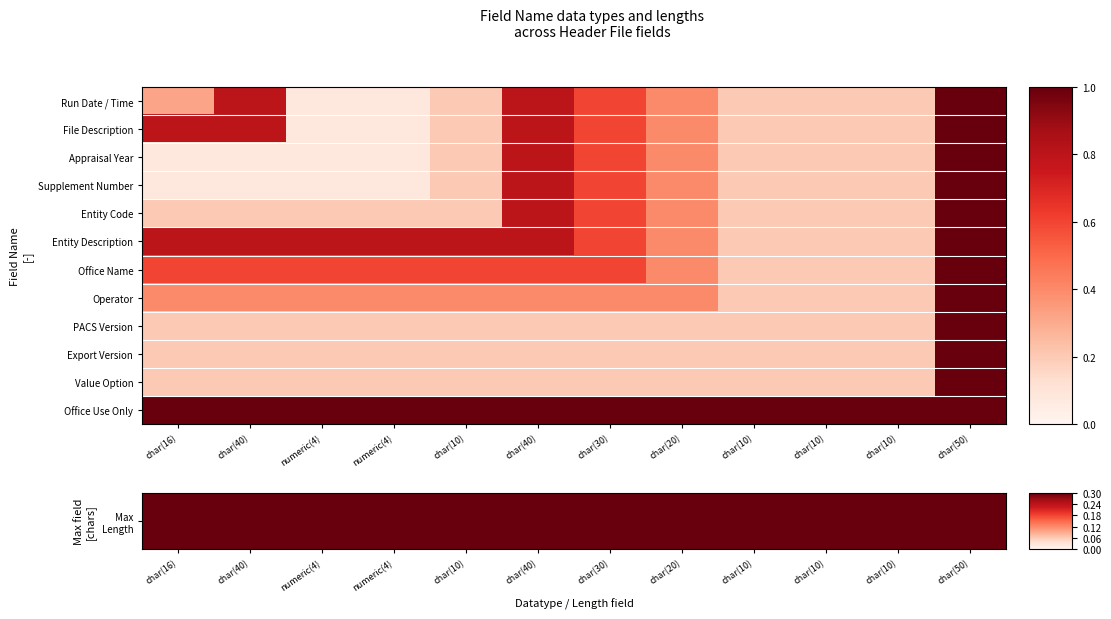

Count the number of categories in the chart.

12